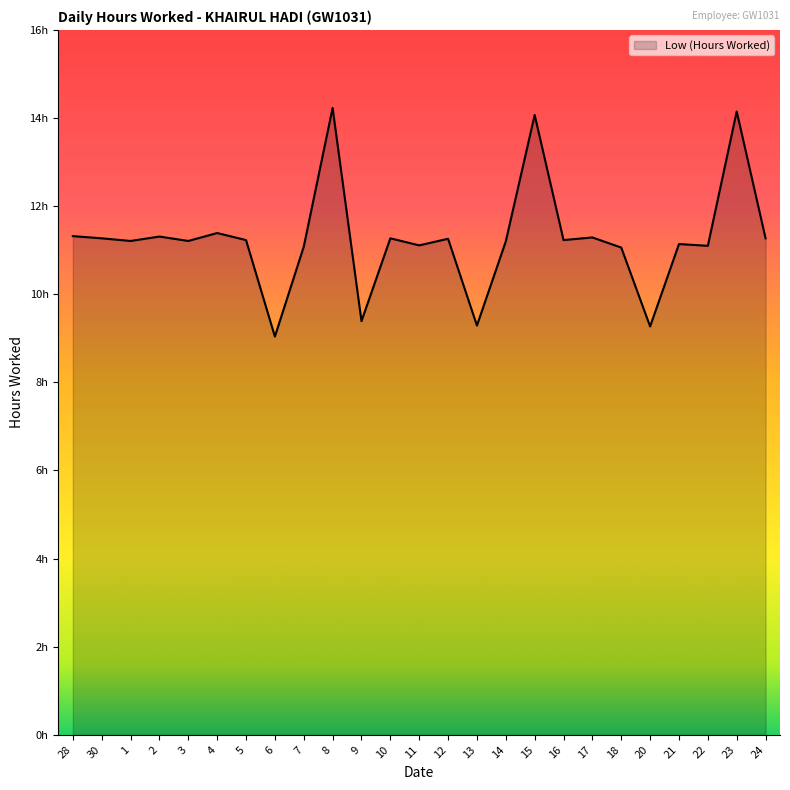

What is the difference between the second highest and minimum values?

5.1